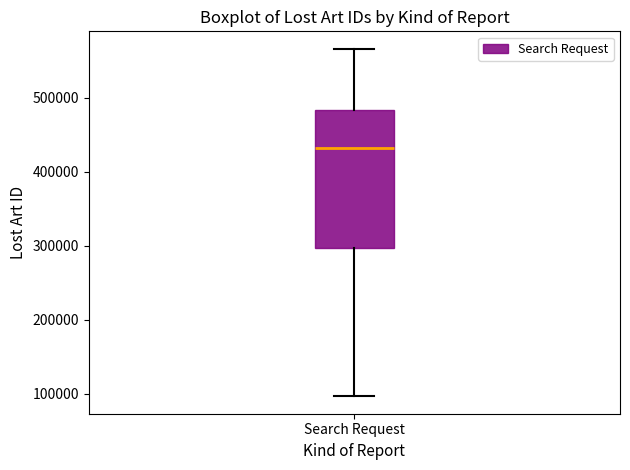

Transcribe this box plot: give where the median line is, the range the box spans, and where the two whiskers end, as read against the y-axis. The values are not printed on the chart, so give them approximately, as read against the axis.

median 430000, box 300000 to 480000, whiskers 100000 to 570000